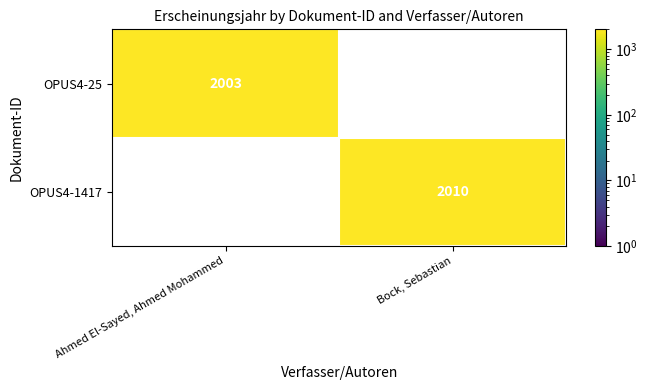

How many distinct data groups are displayed?

2